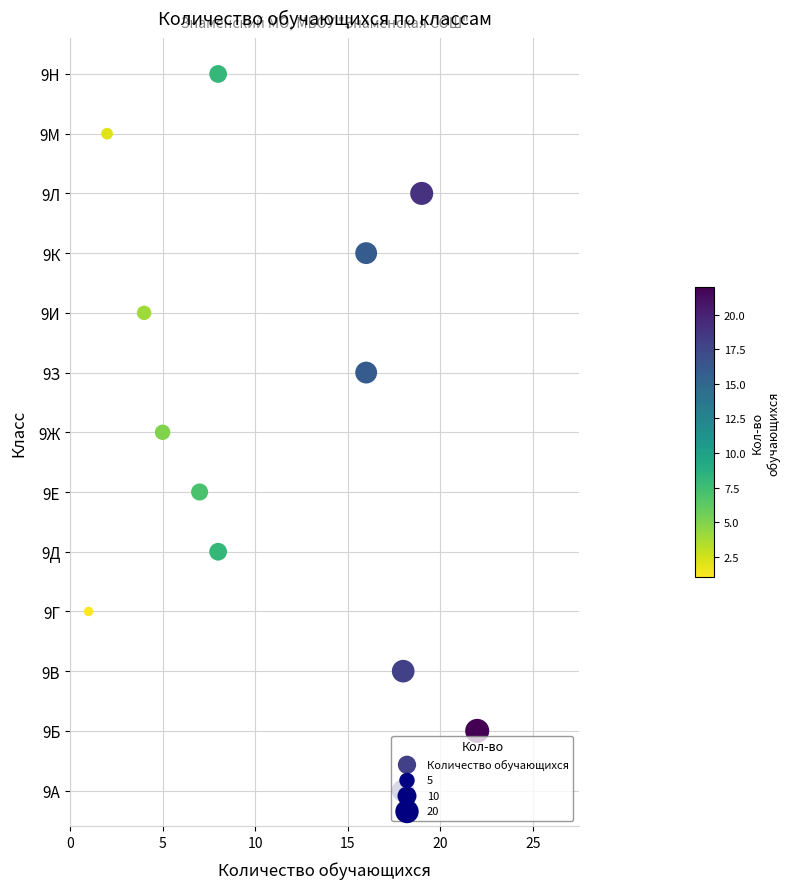

Between 10 and 5, which is larger?

10